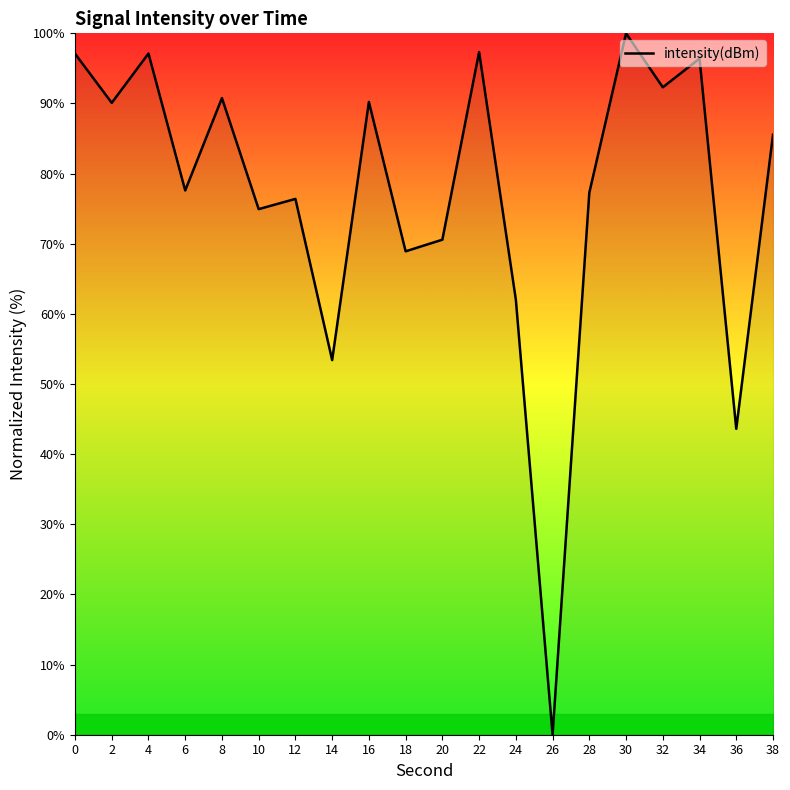

How many interior local peaks (higher than both neighbors) does the data have?

7